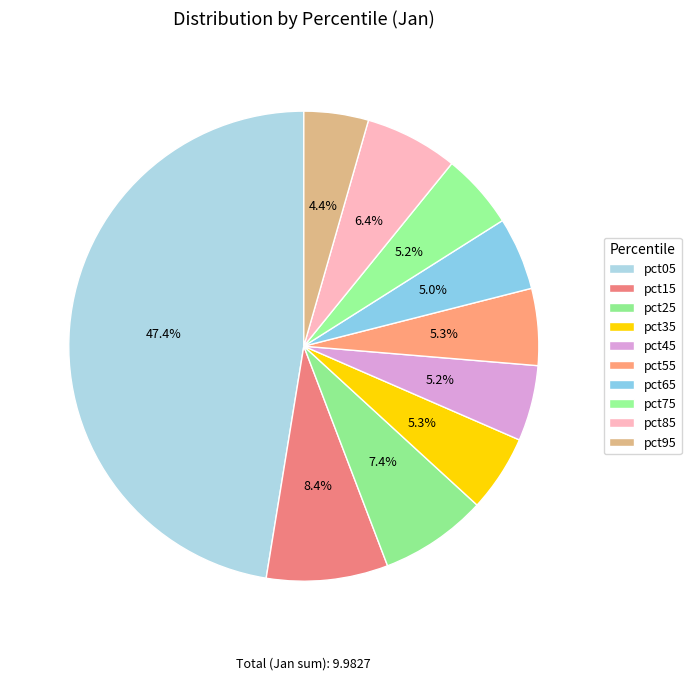

Count the number of slices in the pie.

10